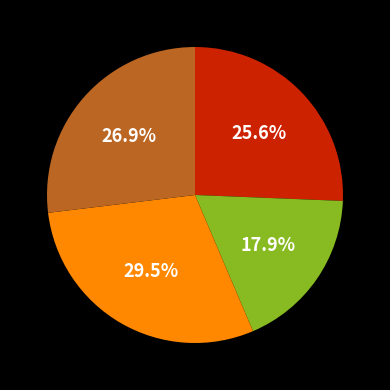

Is there any slice that represents more than half of the pie?

No